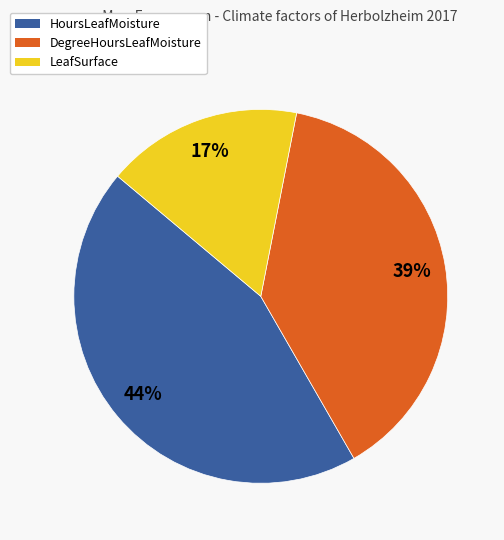

Is there any slice that represents more than half of the pie?

No